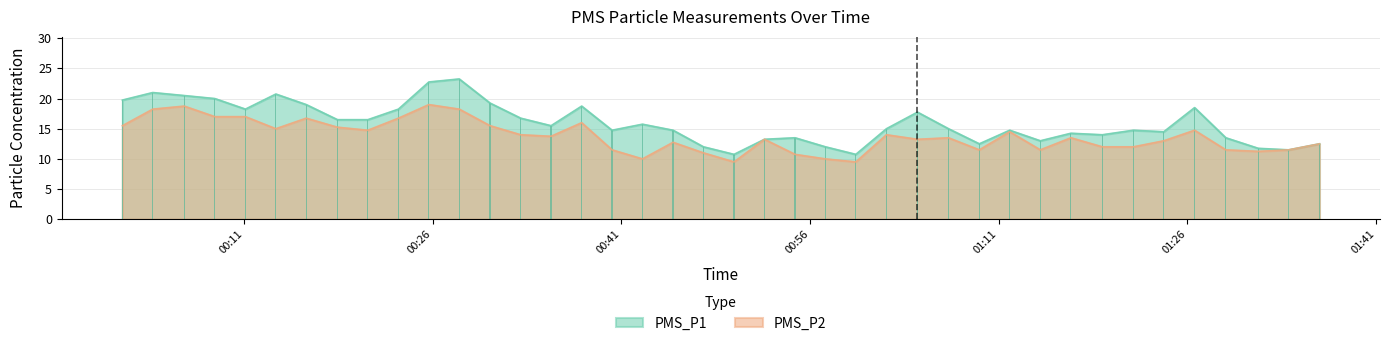

Rank the categories by PMS_P1 value from lowest to highest.

2023/06/02 00:49:57, 2023/06/02 00:59:38, 2023/06/02 01:34:03, 2023/06/02 01:31:38, 2023/06/02 00:47:31, 2023/06/02 00:57:13, 2023/06/02 01:09:27, 2023/06/02 01:36:30, 2023/06/02 01:14:18, 2023/06/02 00:52:22, 2023/06/02 00:54:48, 2023/06/02 01:29:03, 2023/06/02 01:19:14, 2023/06/02 01:16:44, 2023/06/02 01:24:07, 2023/06/02 00:40:15, 2023/06/02 00:45:06, 2023/06/02 01:11:52, 2023/06/02 01:21:42, 2023/06/02 01:02:04, 2023/06/02 01:07:00, 2023/06/02 00:35:24, 2023/06/02 00:42:40, 2023/06/02 00:18:25, 2023/06/02 00:20:50, 2023/06/02 00:32:59, 2023/06/02 01:04:32, 2023/06/02 00:11:06, 2023/06/02 00:23:16, 2023/06/02 01:26:34, 2023/06/02 00:37:50, 2023/06/02 00:15:56, 2023/06/02 00:30:33, 2023/06/02 00:01:19, 2023/06/02 00:08:40, 2023/06/02 00:06:14, 2023/06/02 00:13:31, 2023/06/02 00:03:44, 2023/06/02 00:25:41, 2023/06/02 00:28:06